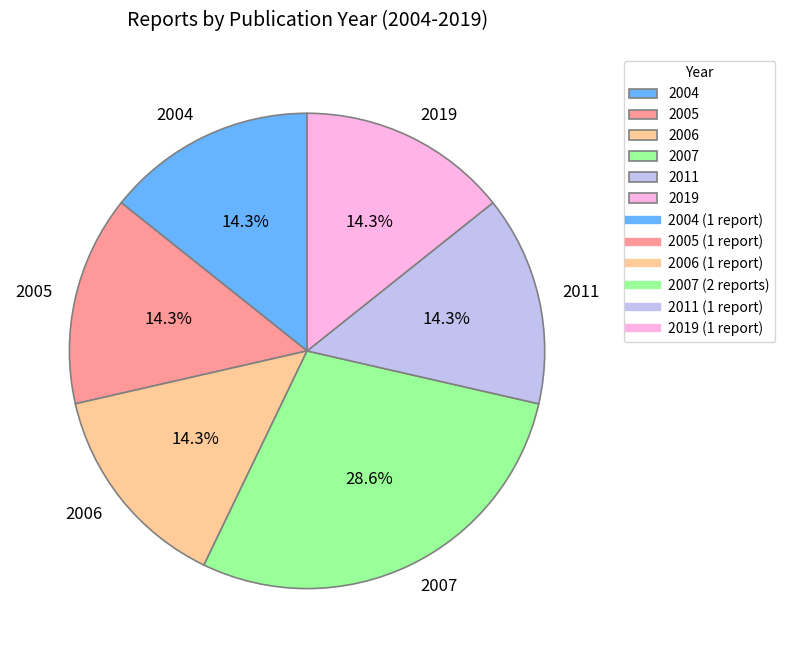

Approximately how many times larger is the value at 2007 compared to 2004?

2.0